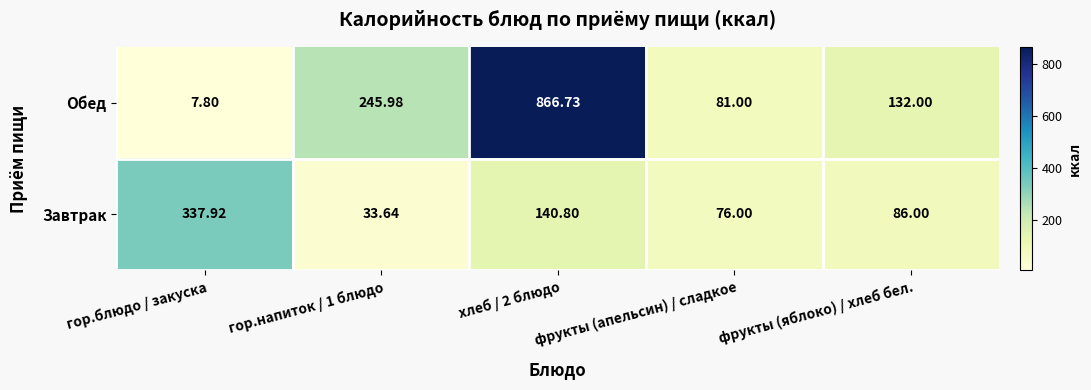

Which series changed the most between гор.блюдо / закуска and гор.напиток / 1 блюдо?

Завтрак